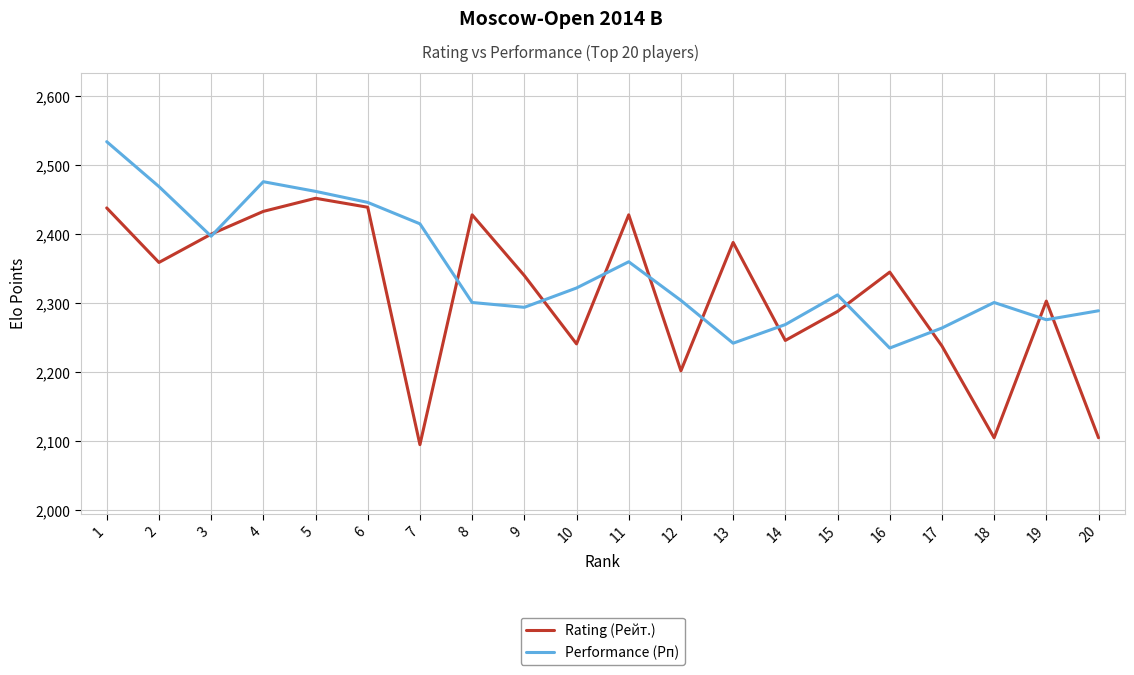

What are all the series names shown in the legend?

Rating (Рейт.), Performance (Рп)